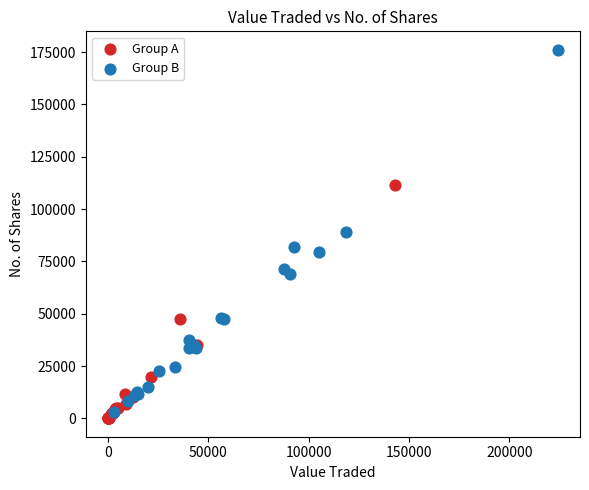

Which series contains the highest Y value?

Group B